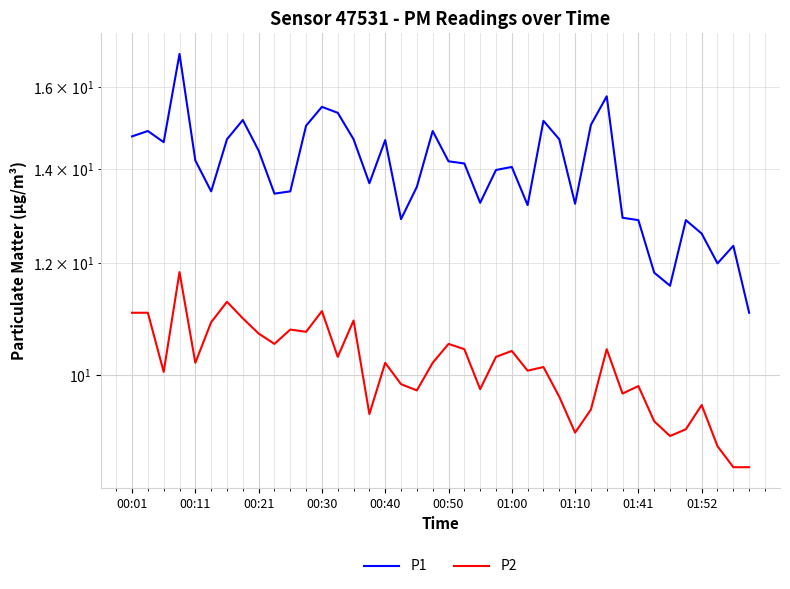

What is the difference between the maximum and minimum values in the P1 series?

5.8